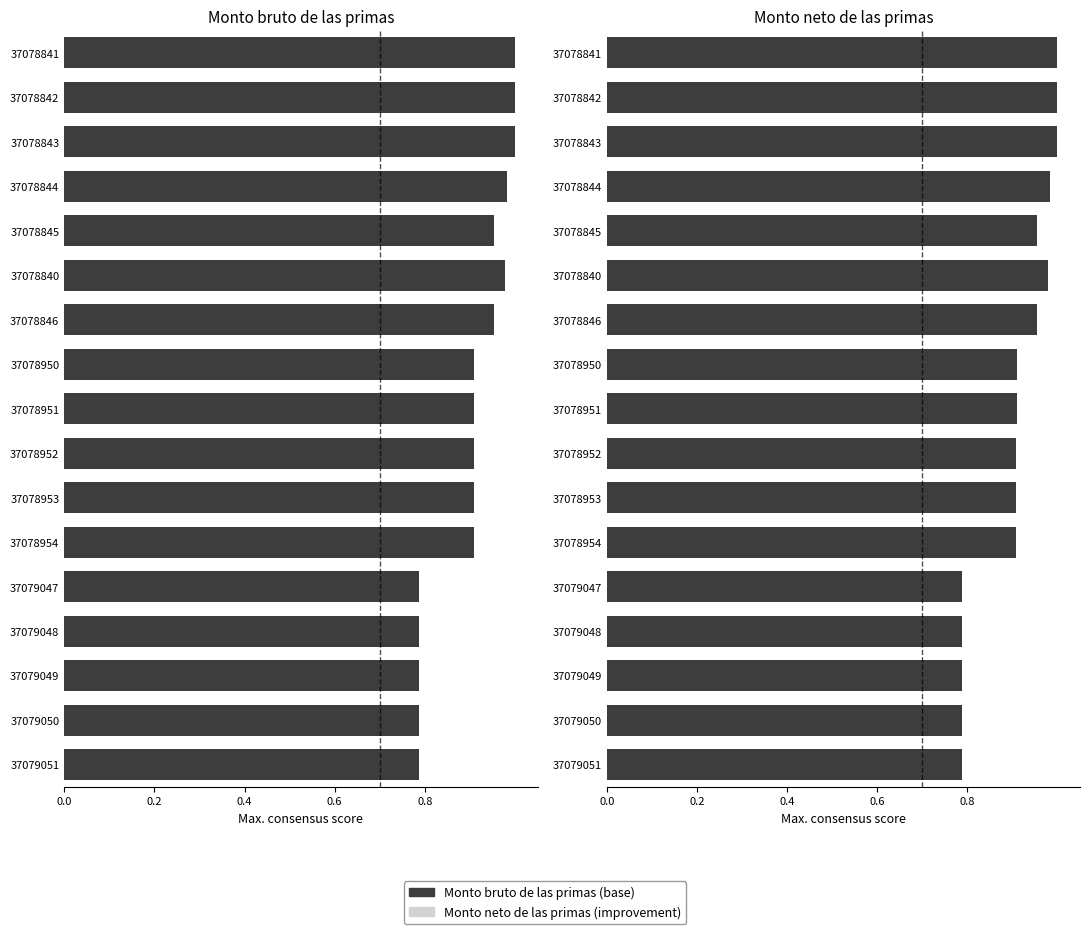

What is the maximum value shown in the chart?

1.0